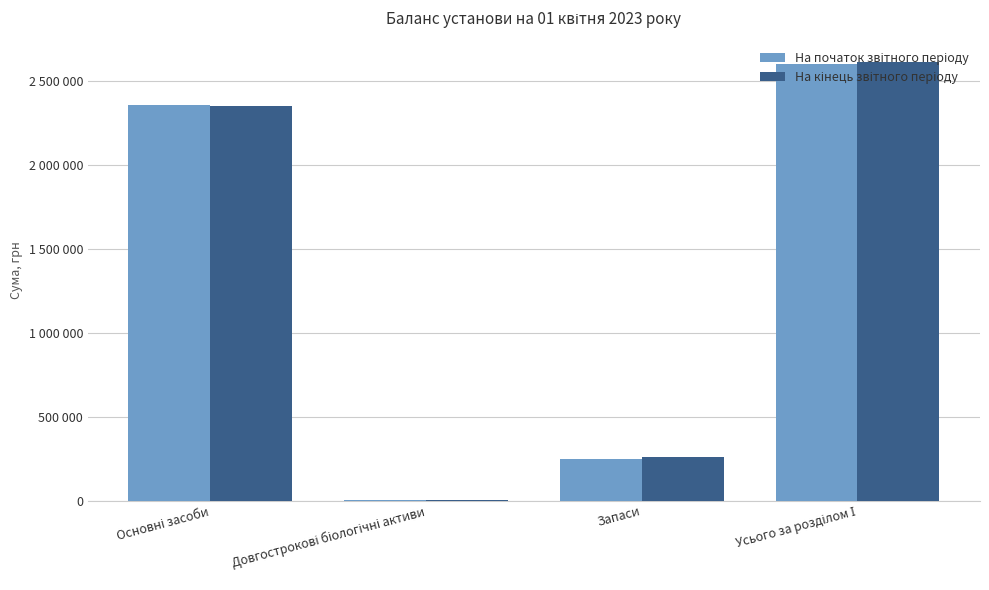

Are the bars horizontal?

No